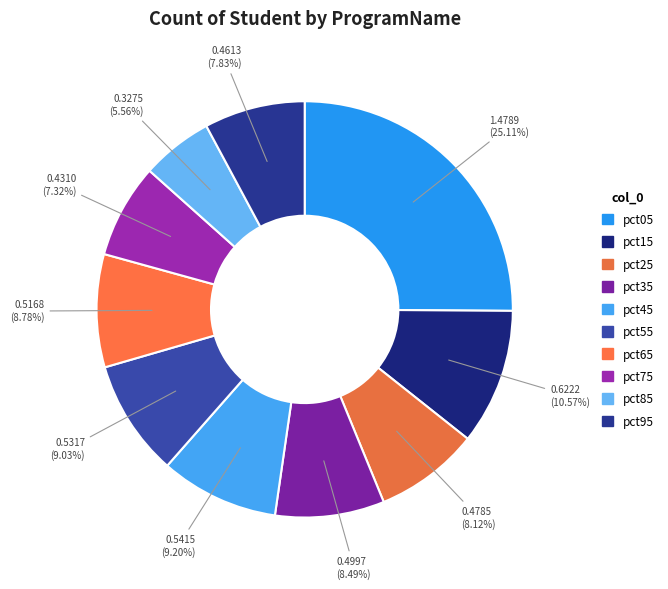

Is pct55 the majority of the pie?

No